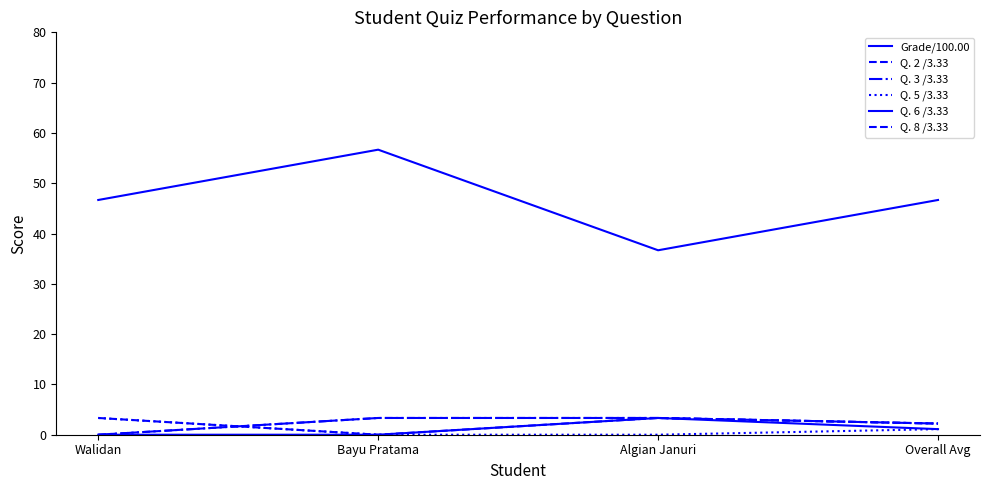

True or false: Q. 2 /3.33 has more than 1 interior local peaks.

False